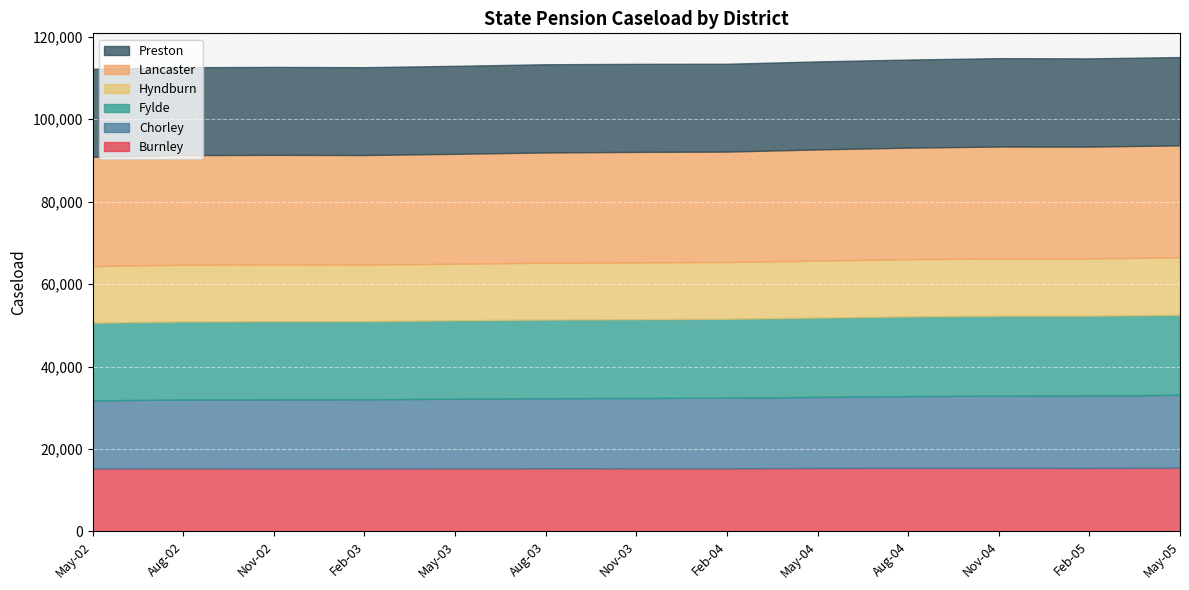

What is the sum of all Preston values?

277728